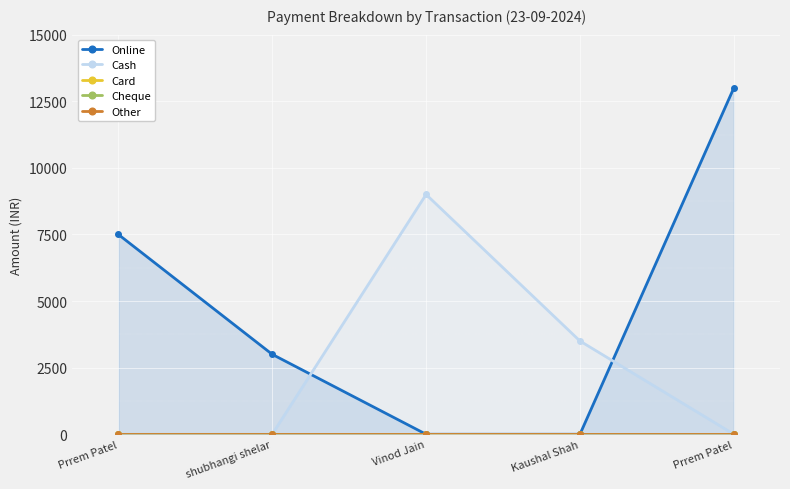

Does the chart display data point markers on the line(s)?

Yes